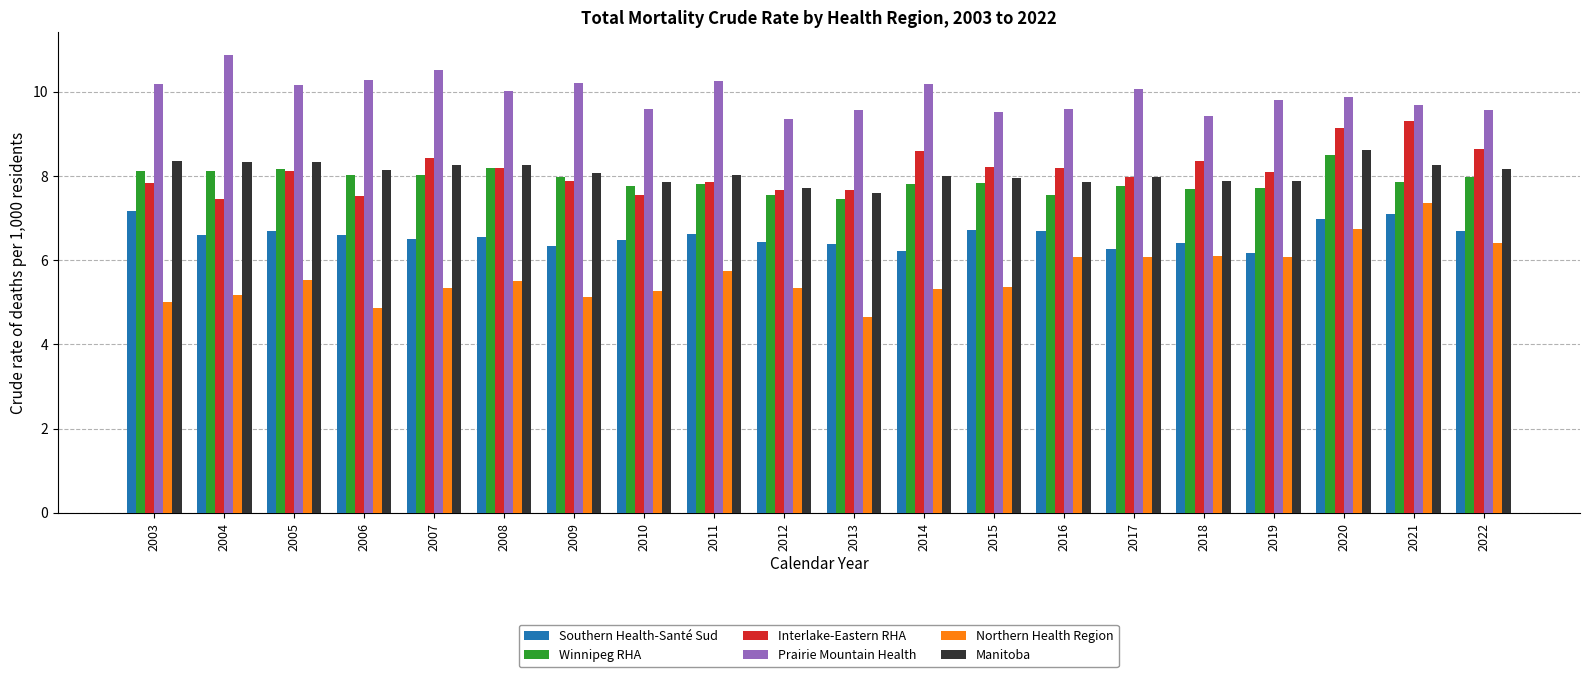

At how many categories does at least one series exceed 6?

20